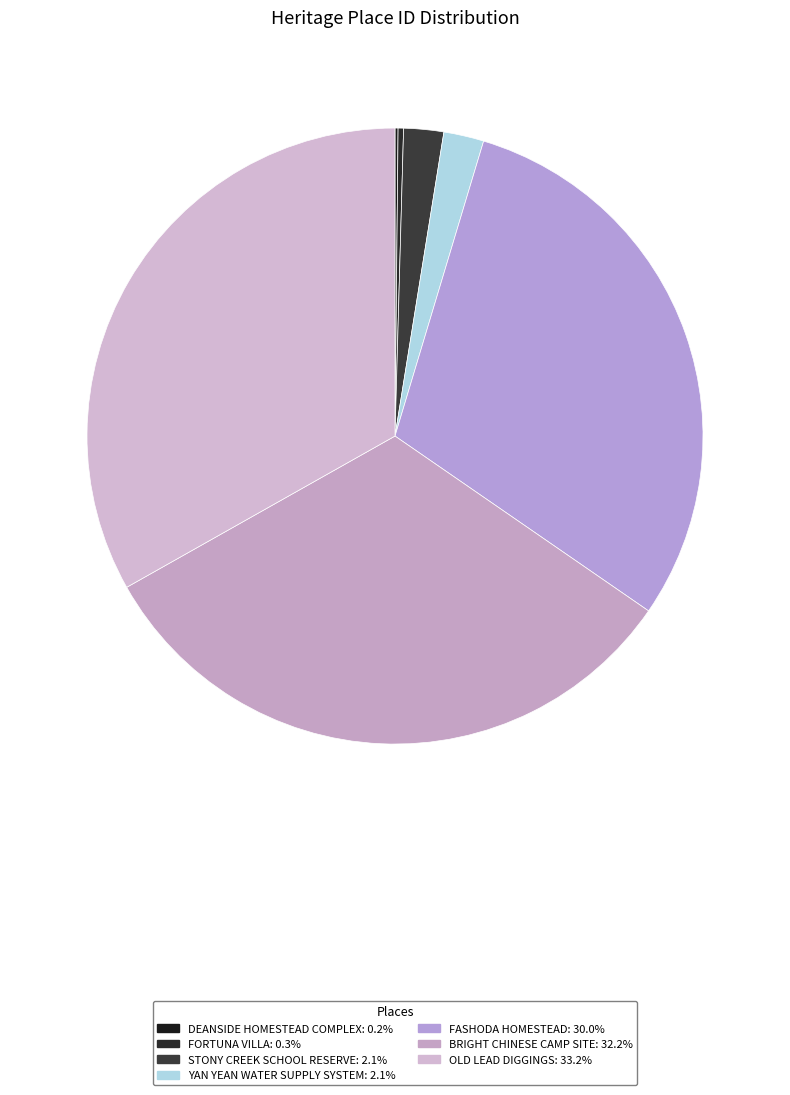

What is the change in value from FORTUNA VILLA to OLD LEAD DIGGINGS?

+204407